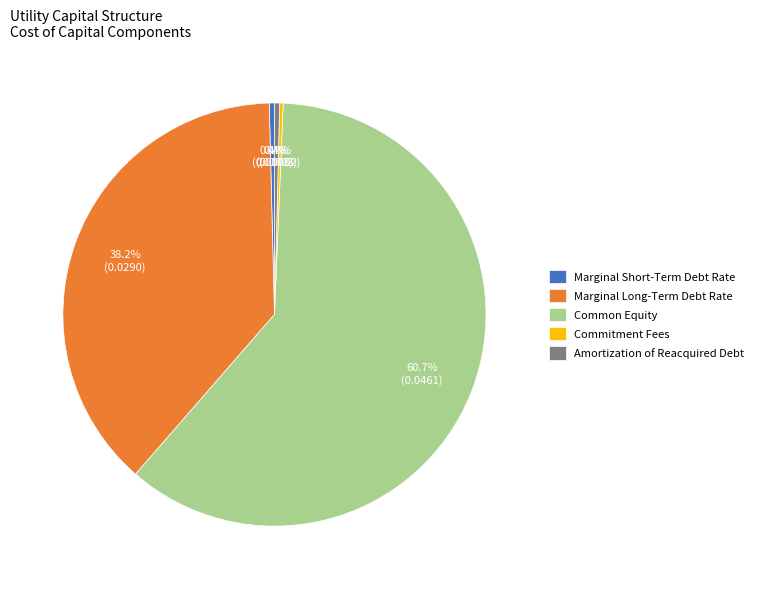

Does Common Equity represent more than half of the total?

Yes